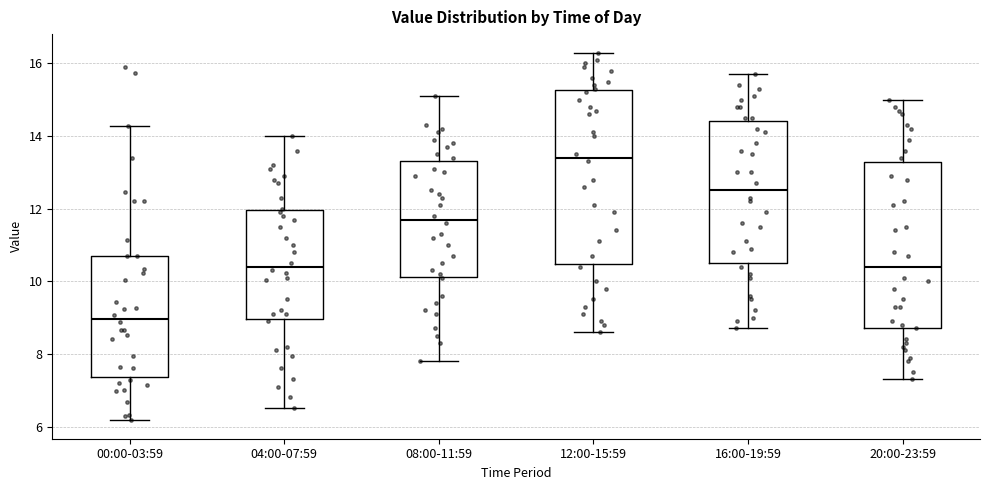

Reading left to right, transcribe this box plot: for each box, give where its median line is, the range the box spans, and where its two whiskers end, as read against the y-axis. The values are not printed on the chart, so give them approximately, as read against the axis.

00:00-03:59: median 9.0, box 7.4 to 10.8, whiskers 6.2 to 14.2
04:00-07:59: median 10.4, box 9.0 to 12.0, whiskers 6.6 to 14.0
08:00-11:59: median 11.8, box 10.2 to 13.4, whiskers 7.8 to 15.2
12:00-15:59: median 13.4, box 10.4 to 15.2, whiskers 8.6 to 16.4
16:00-19:59: median 12.6, box 10.6 to 14.4, whiskers 8.8 to 15.8
20:00-23:59: median 10.4, box 8.8 to 13.2, whiskers 7.4 to 15.0